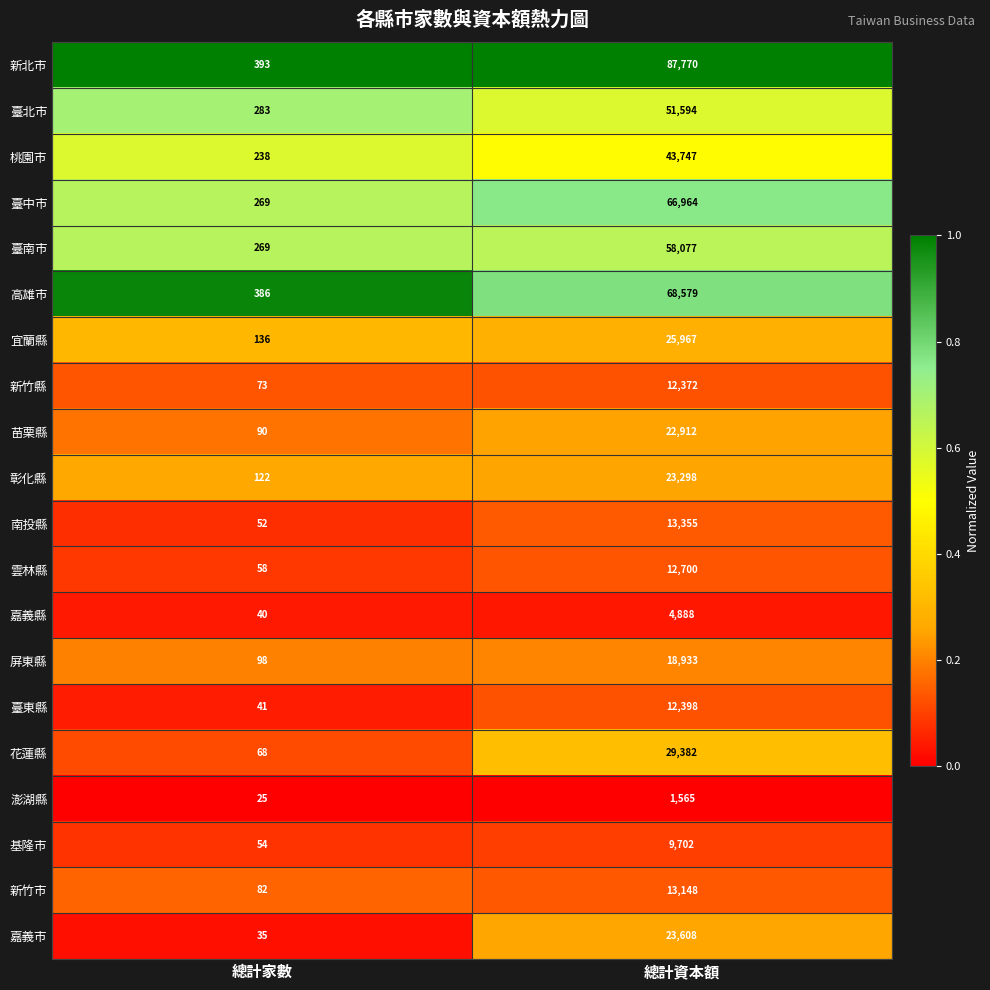

Which series changed the most between 總計家數 and 總計資本額?

新北市